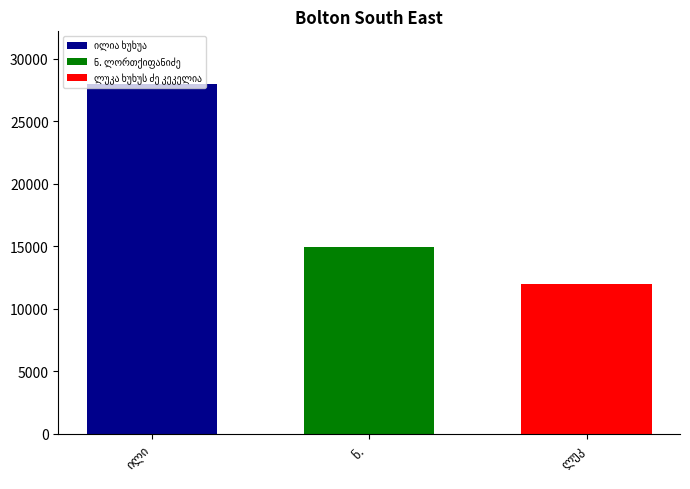

What is the minimum value shown in the chart?

11959